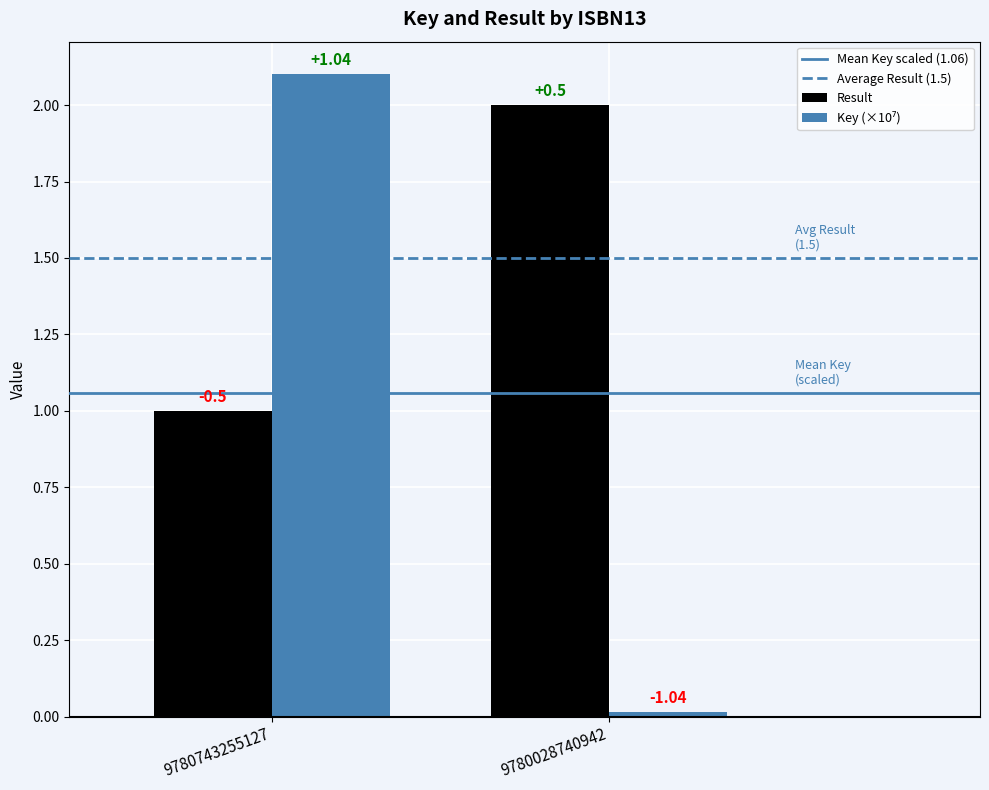

True or false: Result has a value of 1.5 at 9780743255127.

False